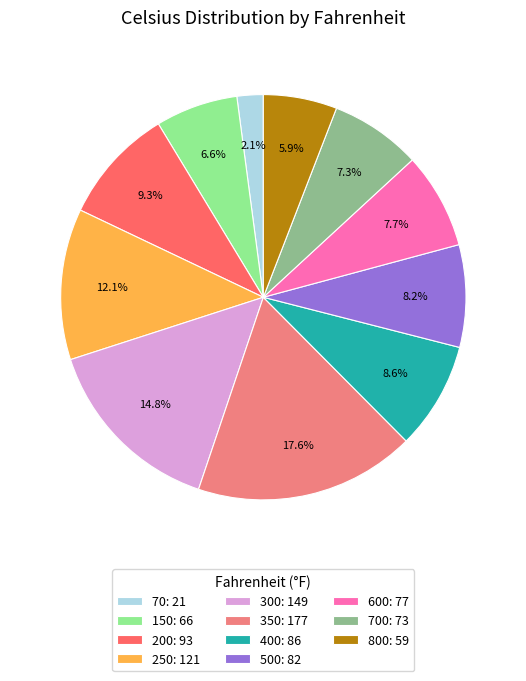

Which category has the smallest portion of the pie?

70: 21